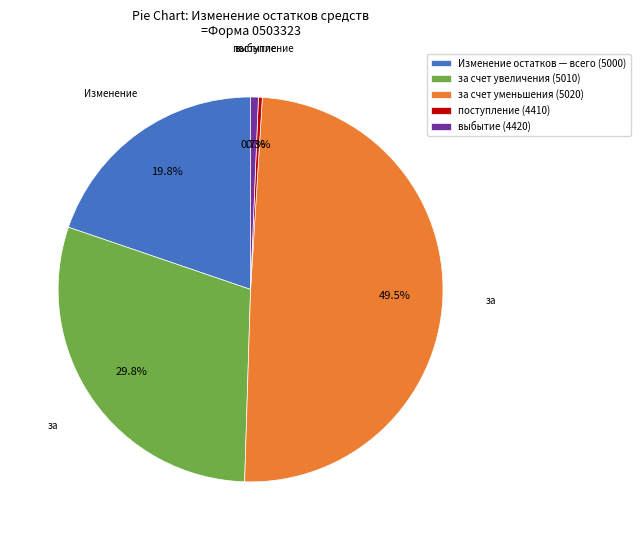

What is the largest slice in the pie chart?

за счет уменьшения (5020)